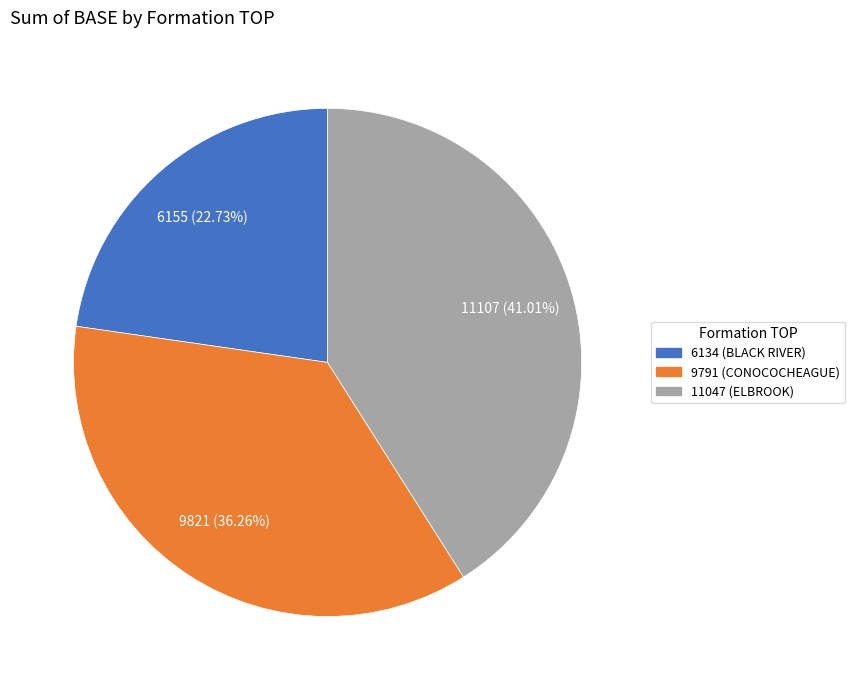

To the nearest percent, what portion does 9791 (CONOCOCHEAGUE) represent?

36%